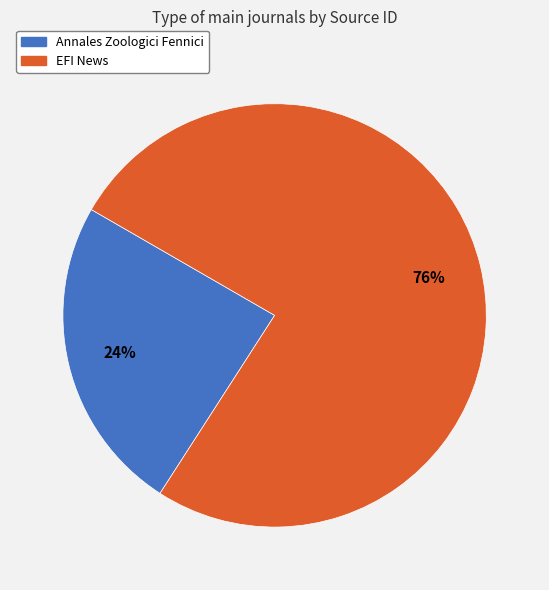

Combined, do Annales Zoologici Fennici and EFI News account for over 50%?

Yes